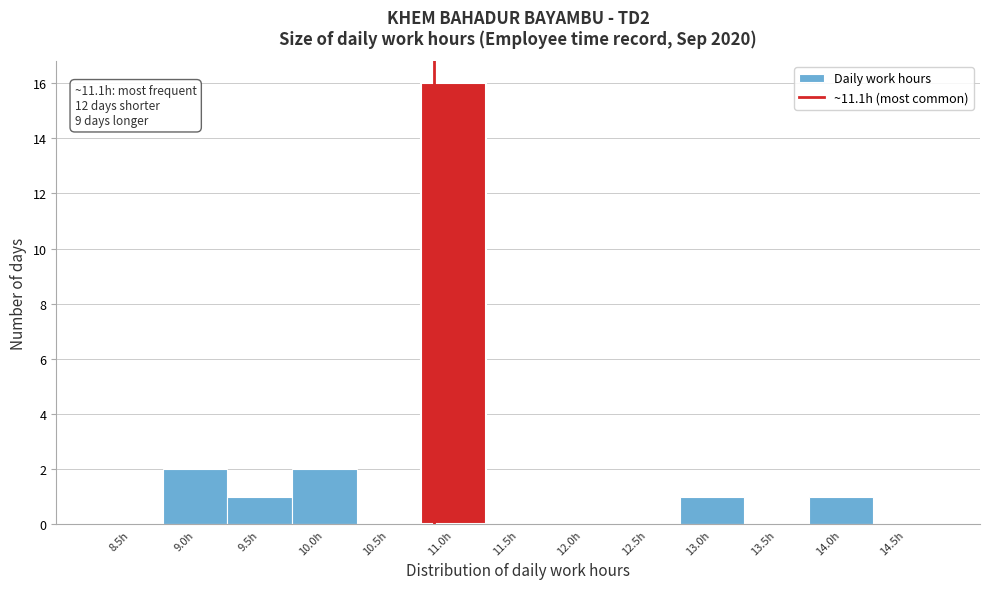

Reading left to right, transcribe all the data shown in this chart.

8.5h=0	9.0h=2	9.5h=1	10.0h=2	10.5h=0	11.0h=16	11.5h=0	12.0h=0	12.5h=0	13.0h=1	13.5h=0	14.0h=1	14.5h=0